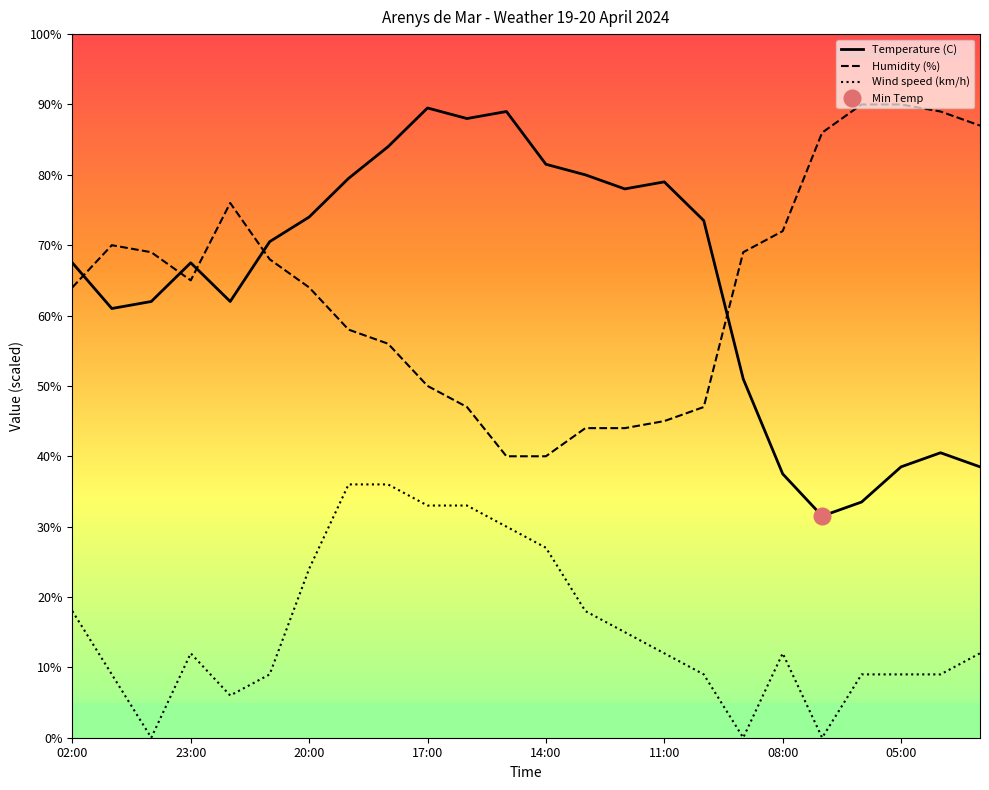

Reading left to right, extract all data points from this chart.

Temperature (C): 67.5	61.0	62.0	67.5	62.0	70.5	74.0	79.5	84.0	89.5	88.0	89.0	81.5	80.0	78.0	79.0	73.5	51.0	37.5	31.5	33.5	38.5	40.5	38.5
Humidity (%): 64.0	70.0	69.0	65.0	76.0	68.0	64.0	58.0	56.0	50.0	47.0	40.0	40.0	44.0	44.0	45.0	47.0	69.0	72.0	86.0	90.0	90.0	89.0	87.0
Wind speed (km/h): 18.0	9.0	0.0	12.0	6.0	9.0	24.0	36.0	36.0	33.0	33.0	30.0	27.0	18.0	15.0	12.0	9.0	0.0	12.0	0.0	9.0	9.0	9.0	12.0